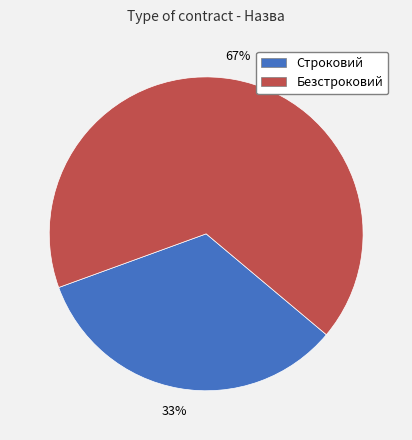

Which category has the smallest portion of the pie?

Строковий